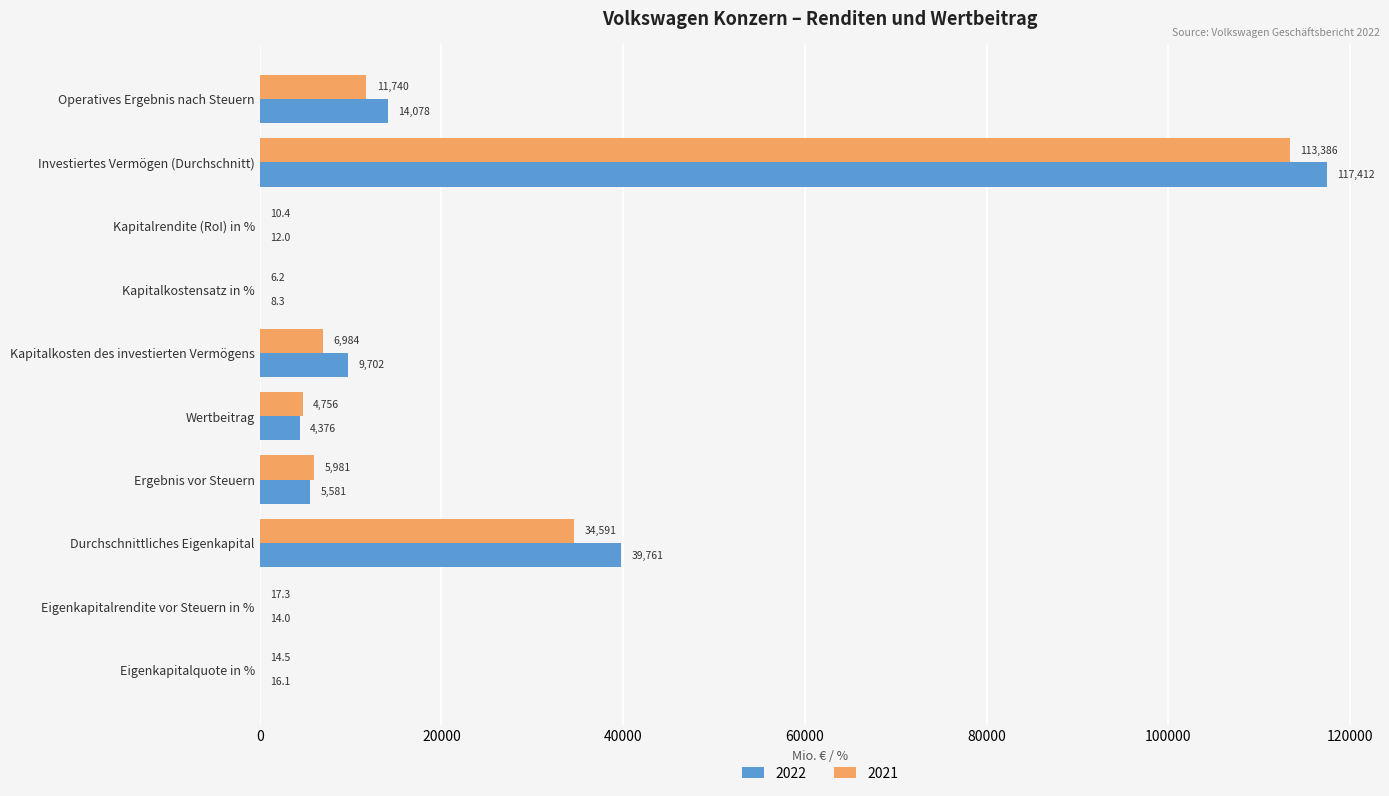

What are all the series names shown in the legend?

2022, 2021